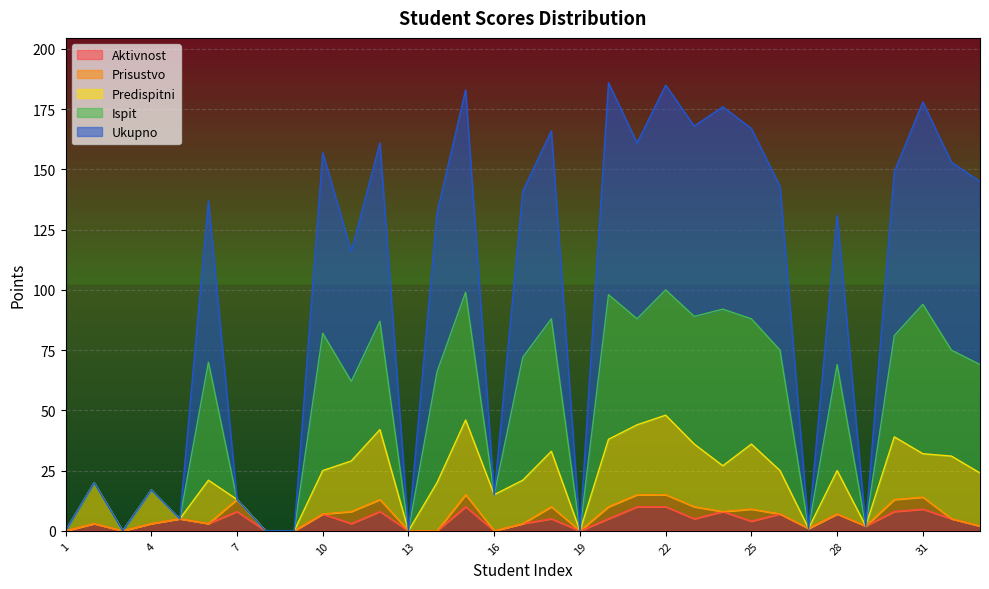

What is the spread (max minus min) of values at 20?

181